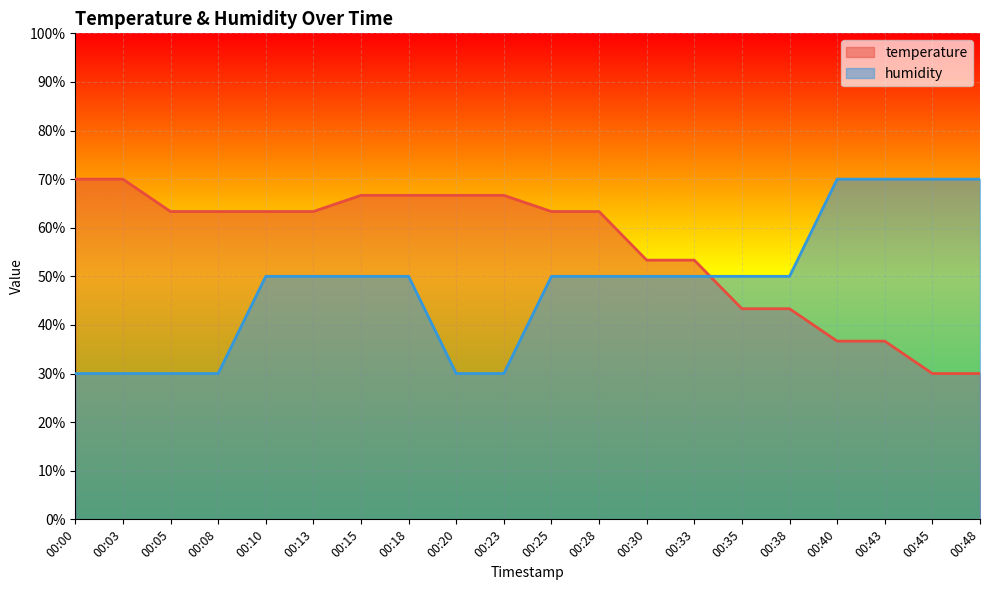

Rank the series at 00:45 from lowest to highest value.

temperature, humidity